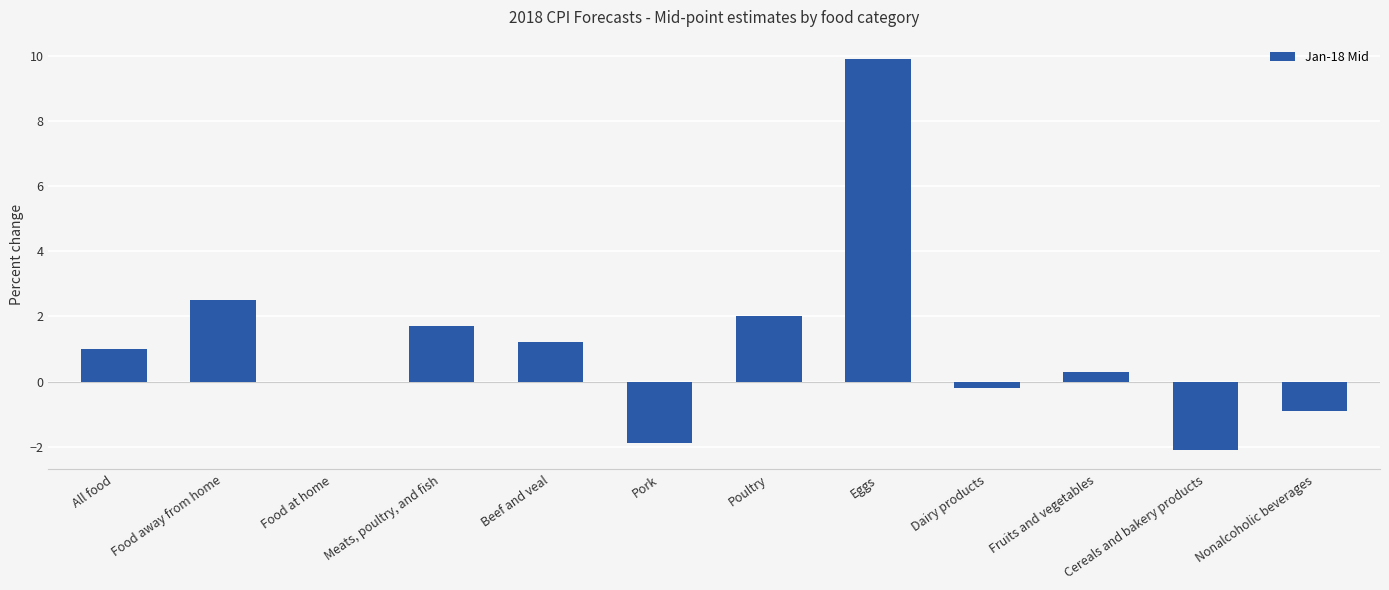

What is the greatest value displayed?

9.9